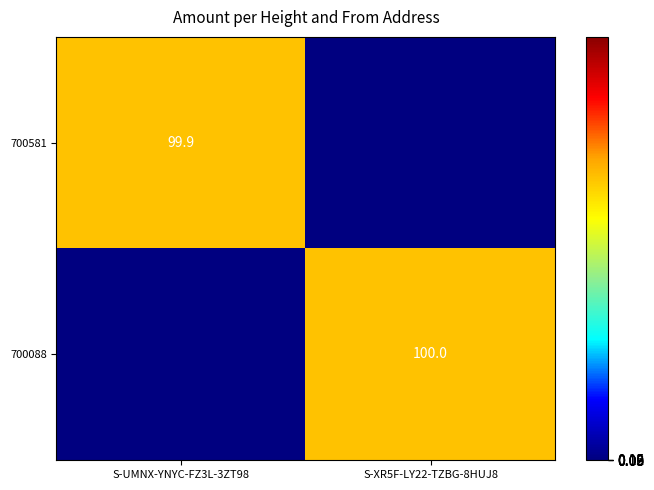

Is the value of 700088 at S-XR5F-LY22-TZBG-8HUJ8 greater than the value of 700581 at S-UMNX-YNYC-FZ3L-3ZT98?

Yes